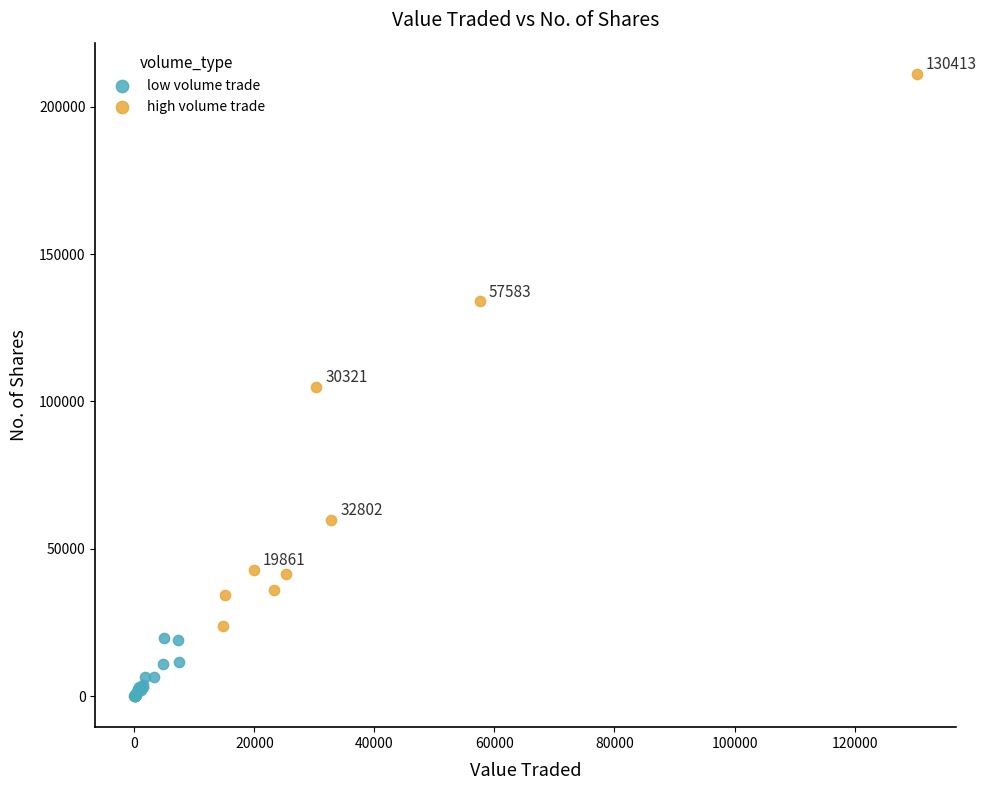

Which series contains the lowest Y value?

low volume trade